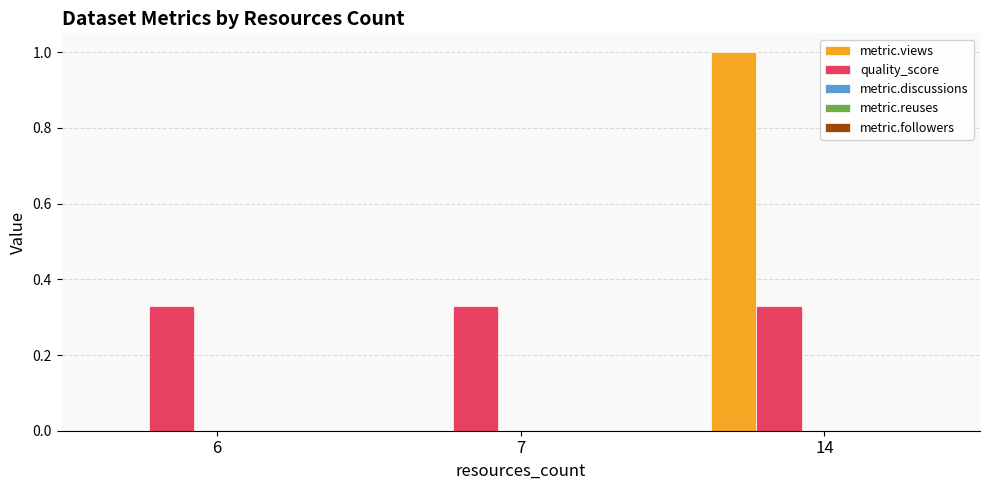

The quality_score series shows 0.2 at 14. True or false?

False